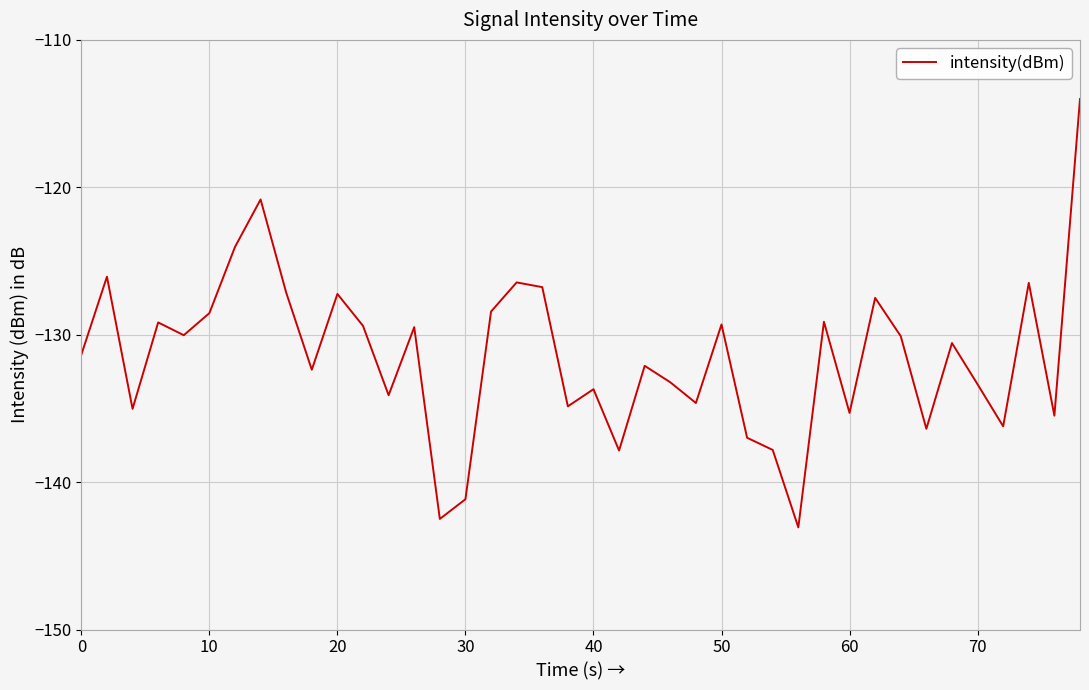

What is the greatest value displayed?

-114.0